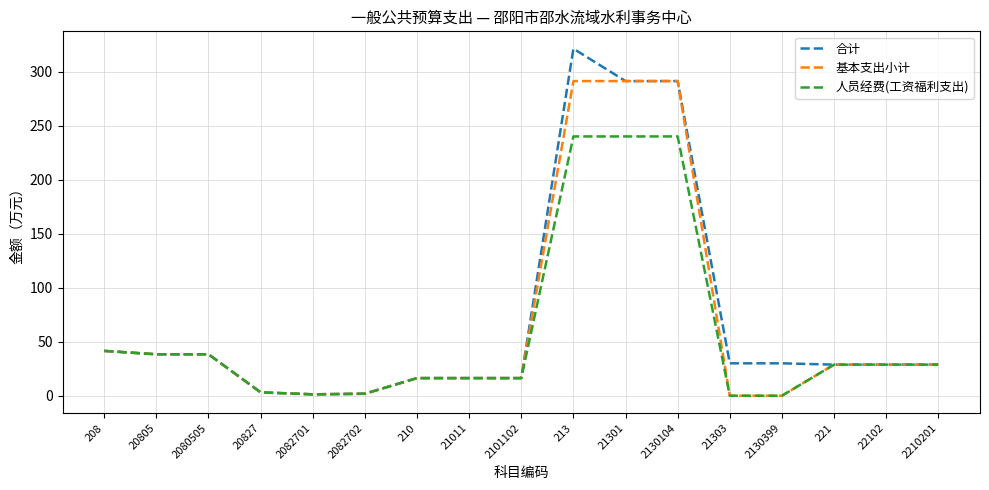

Rank the series by their maximum value, from highest to lowest.

合计, 基本支出小计, 人员经费(工资福利支出)